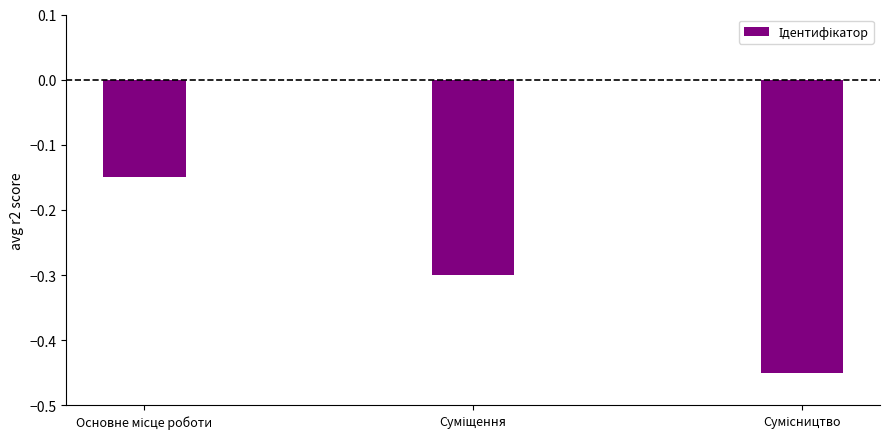

What is the sum of all values?

-0.9